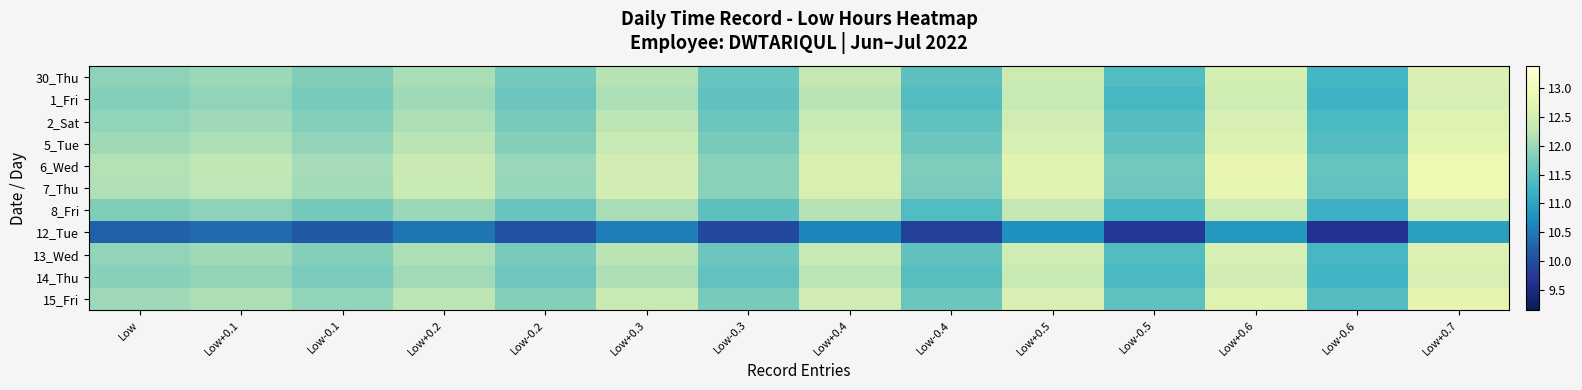

At how many categories does at least one series exceed 12?

9